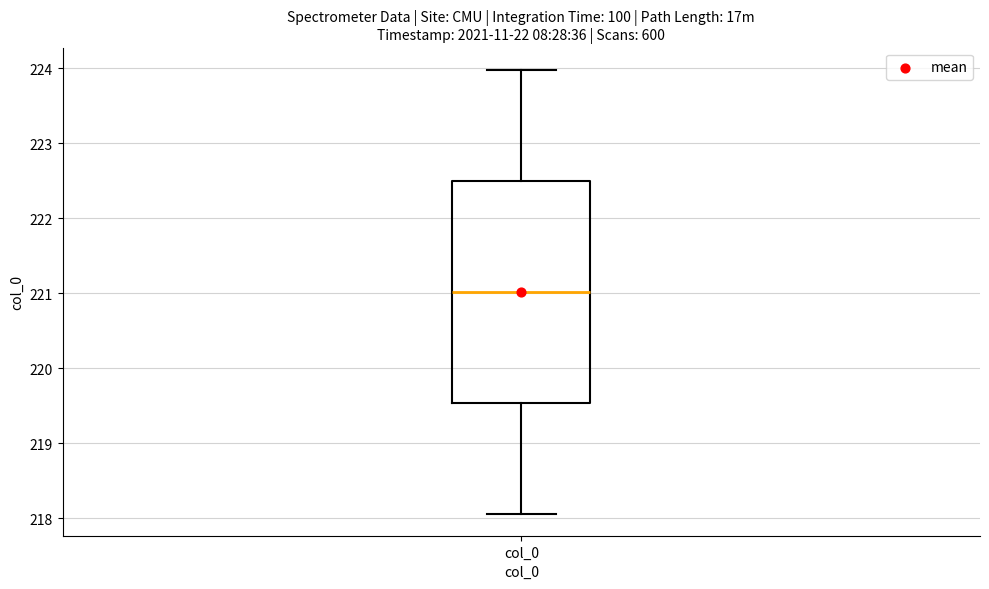

Where is the lower edge of the box for col_0 on the y-axis? The values are not printed on the chart, so give them approximately, as read against the axis.

219.5